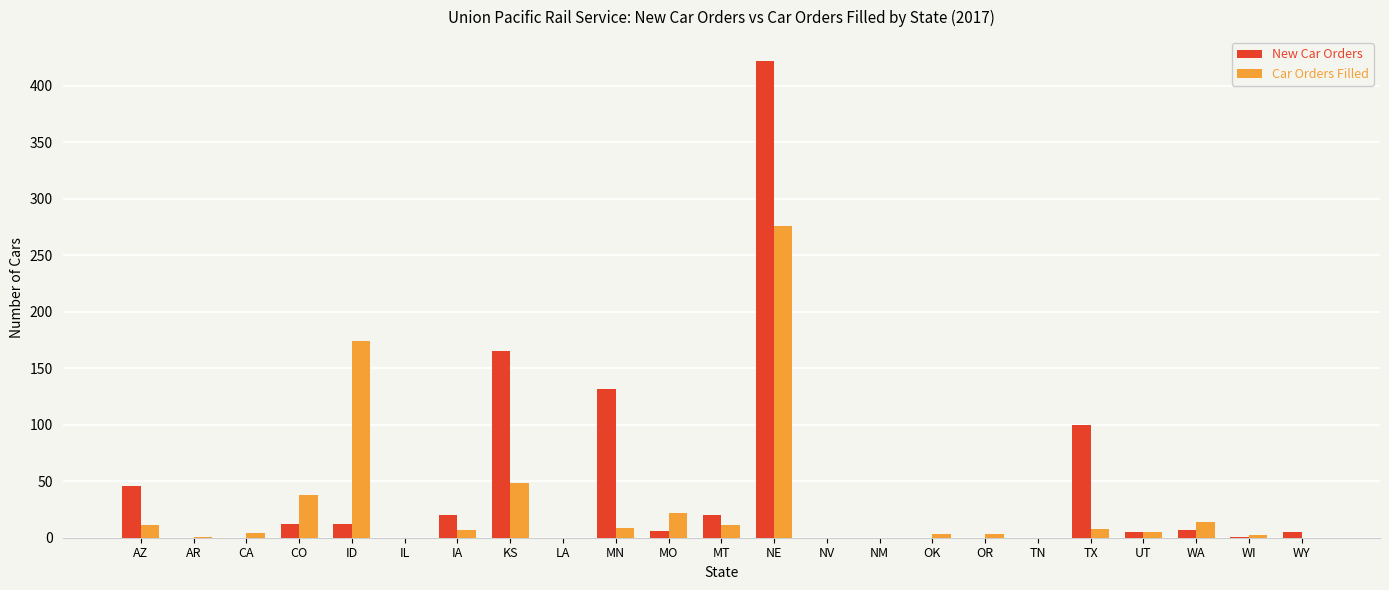

True or false: New Car Orders has a value of -292 at NV.

False